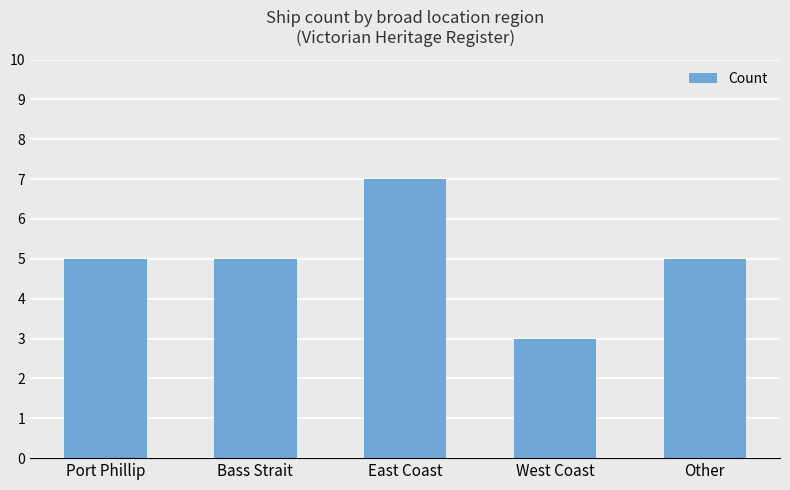

Is it true that the value at Port Phillip is 5?

True